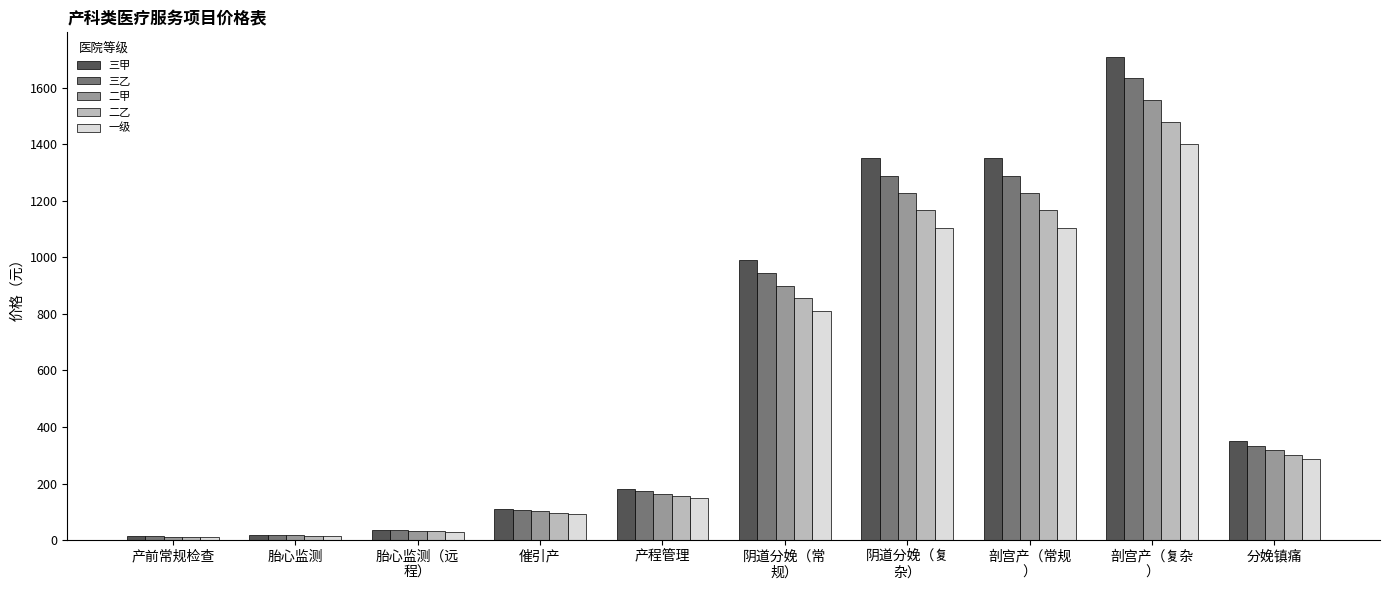

What are all the series names shown in the legend?

三甲, 三乙, 二甲, 二乙, 一级